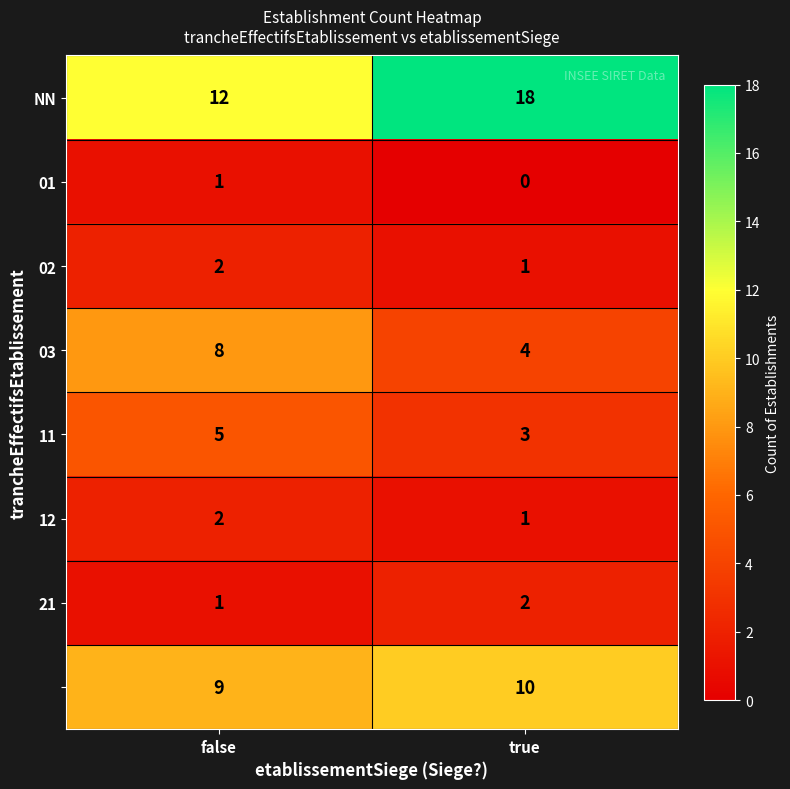

What is the spread (max minus min) of values at true?

18